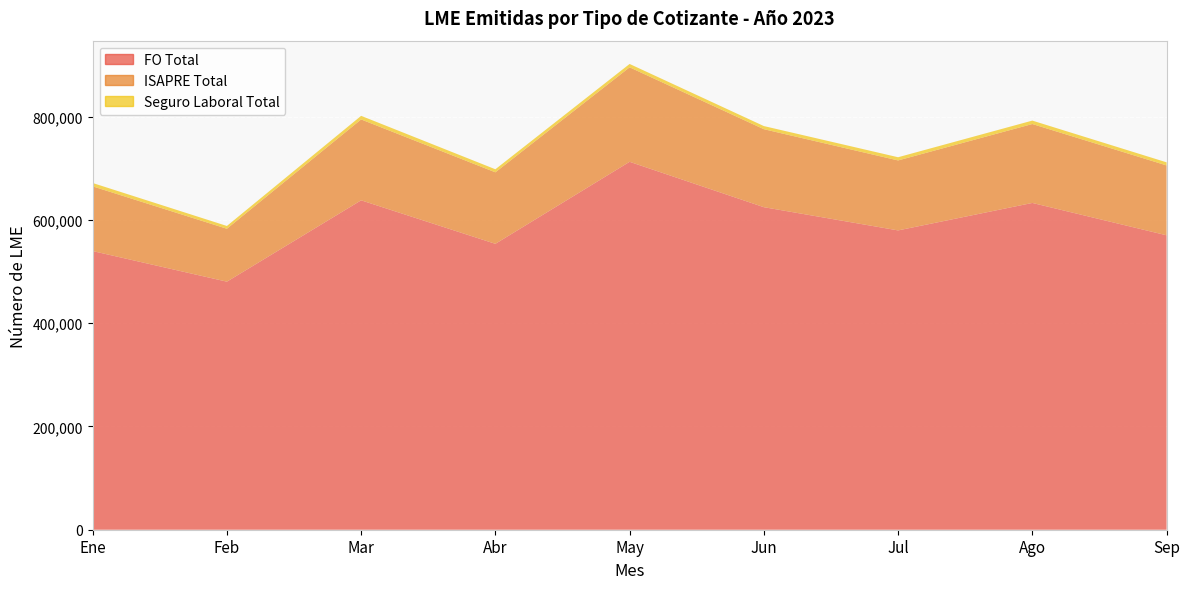

Reading left to right, list all the values displayed in this chart.

FO Total: Ene=539569	Feb=480310	Mar=637820	Abr=553572	May=712406	Jun=624527	Jul=579560	Ago=632740	Sep=570099
ISAPRE Total: Ene=125307	Feb=102445	Mar=156606	Abr=138475	May=182947	Jun=151012	Jul=135481	Ago=152830	Sep=135296
Seguro Laboral Total: Ene=6489	Feb=5403	Mar=6977	Abr=5903	May=6510	Jun=6069	Jul=6197	Ago=6616	Sep=5989